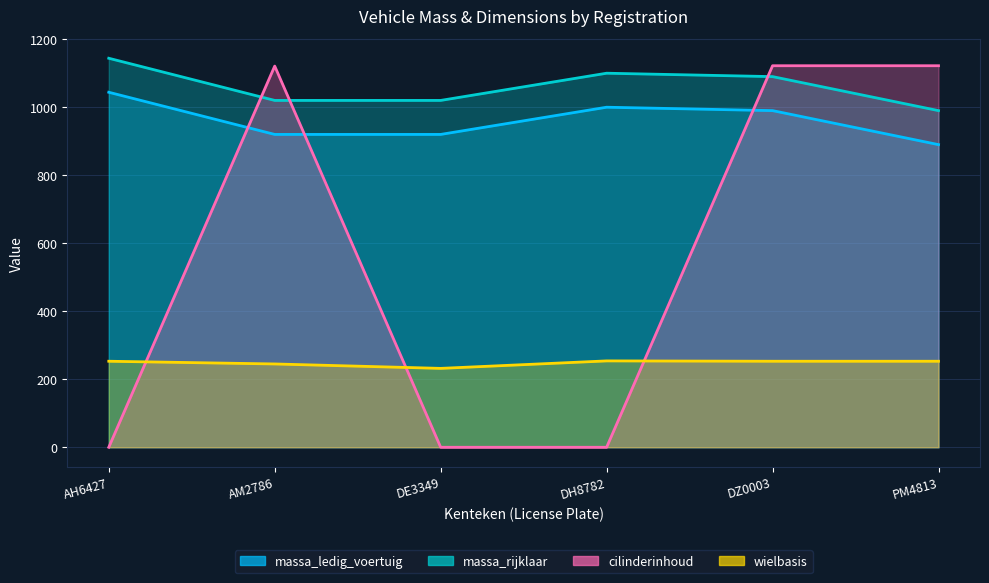

True or false: wielbasis and massa_ledig_voertuig cross at least once.

False